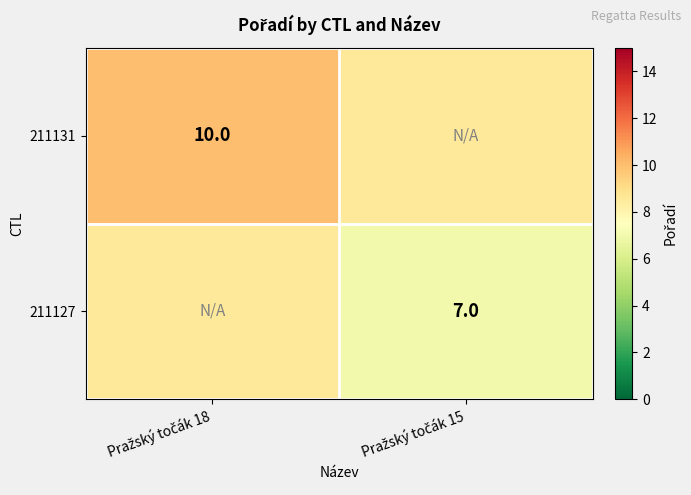

The 211127 series shows 3.5 at Pražský točák 15. True or false?

False